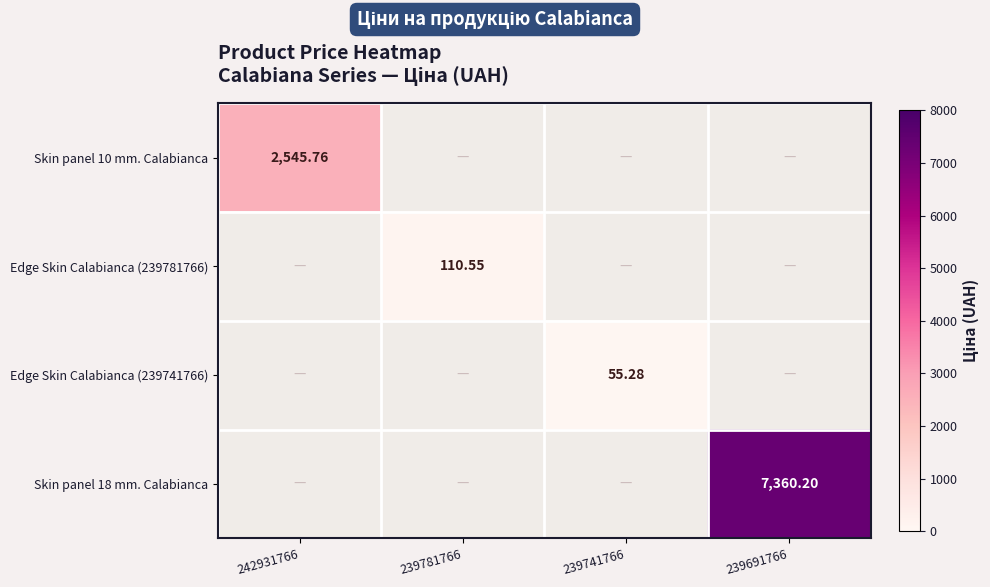

What is the maximum value shown in the chart?

7360.2